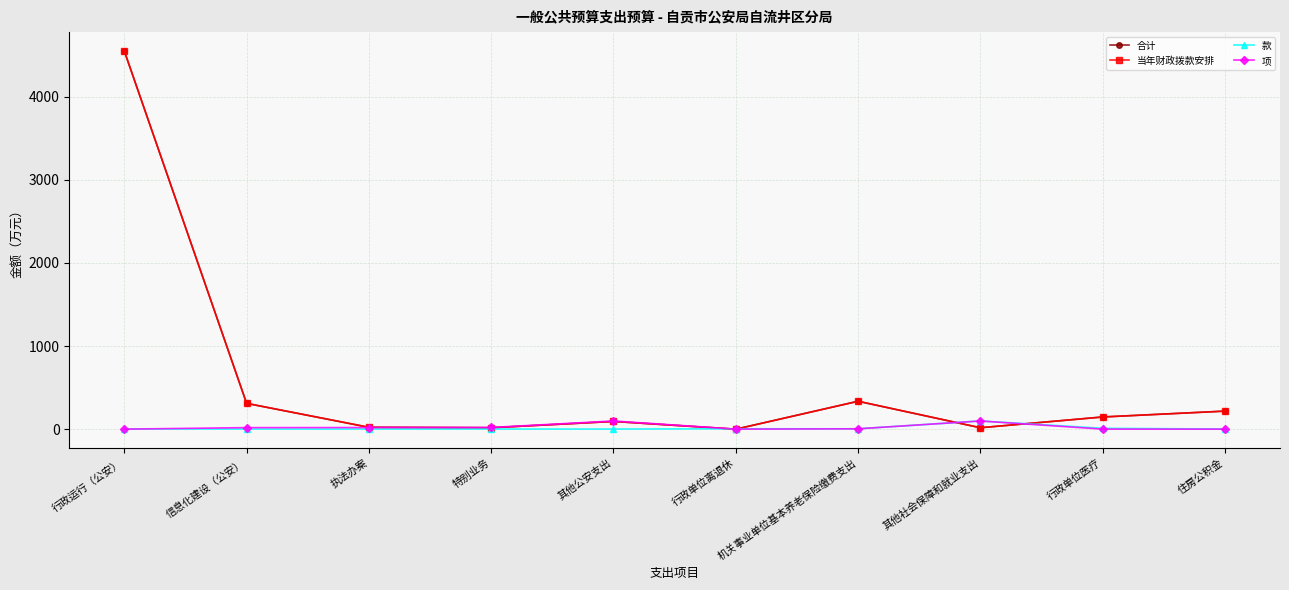

How many series are shown in this chart?

4